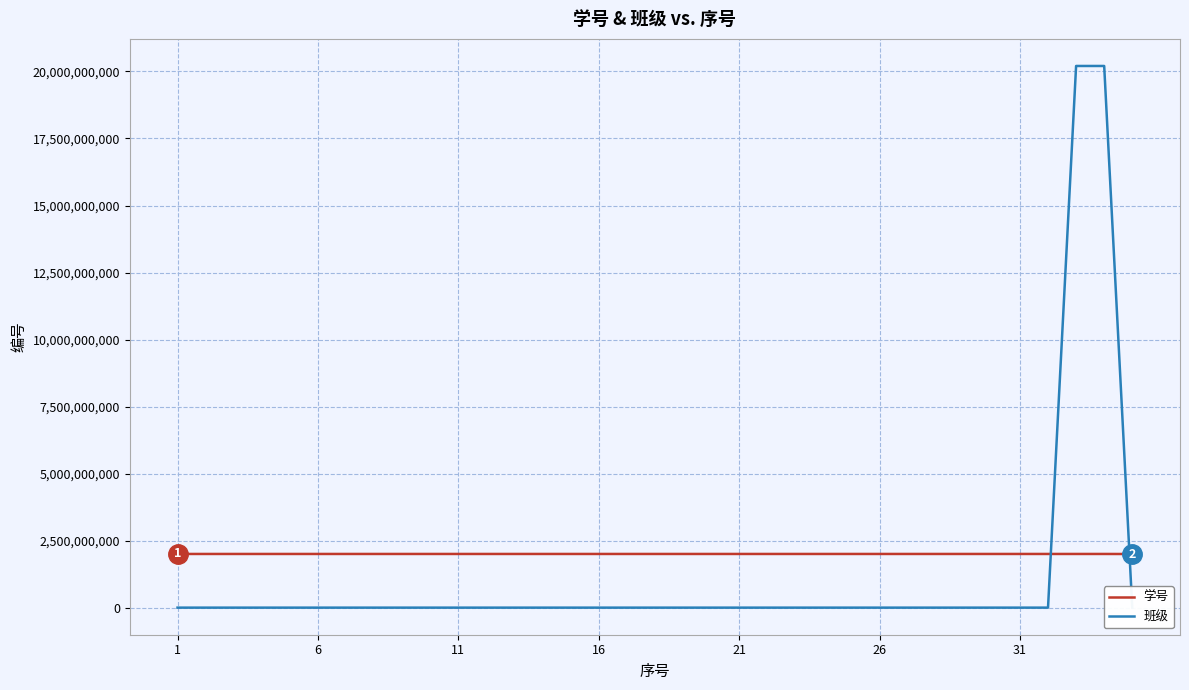

What is the lowest value of the 学号 series?

2018051111